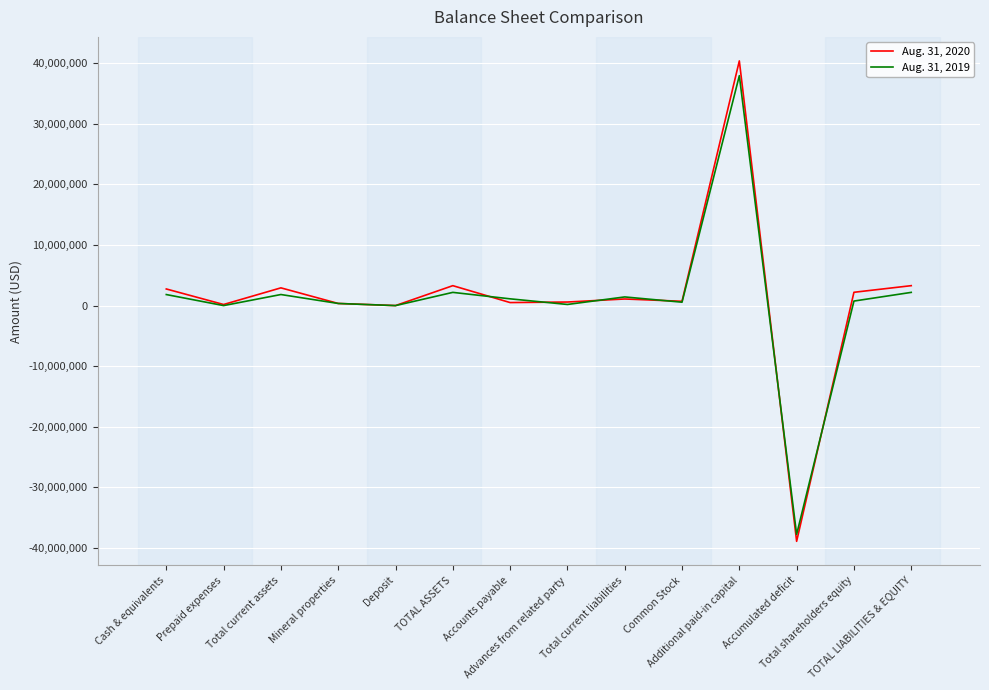

Which series has the widest spread of values?

Aug. 31, 2020